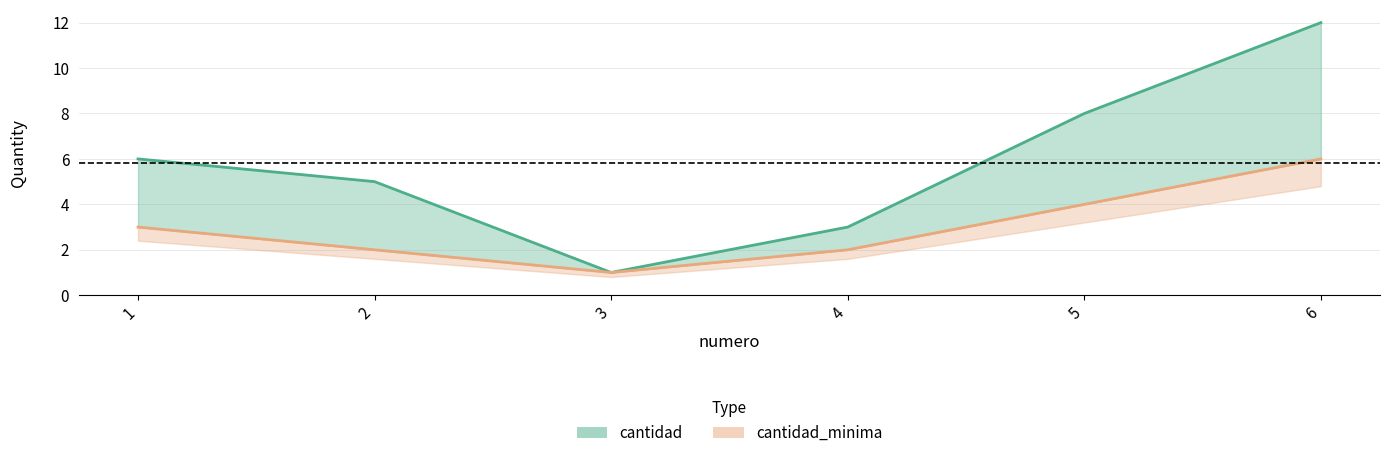

Which has a higher value, 3 or 2?

2